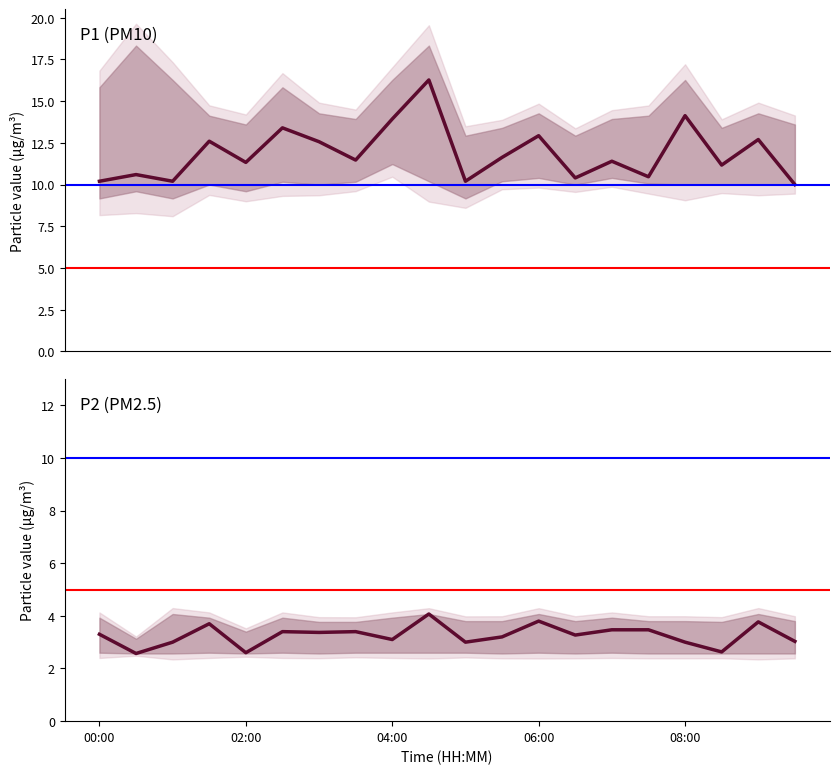

Is it true that P2 equals 1.9 at 06:30?

False